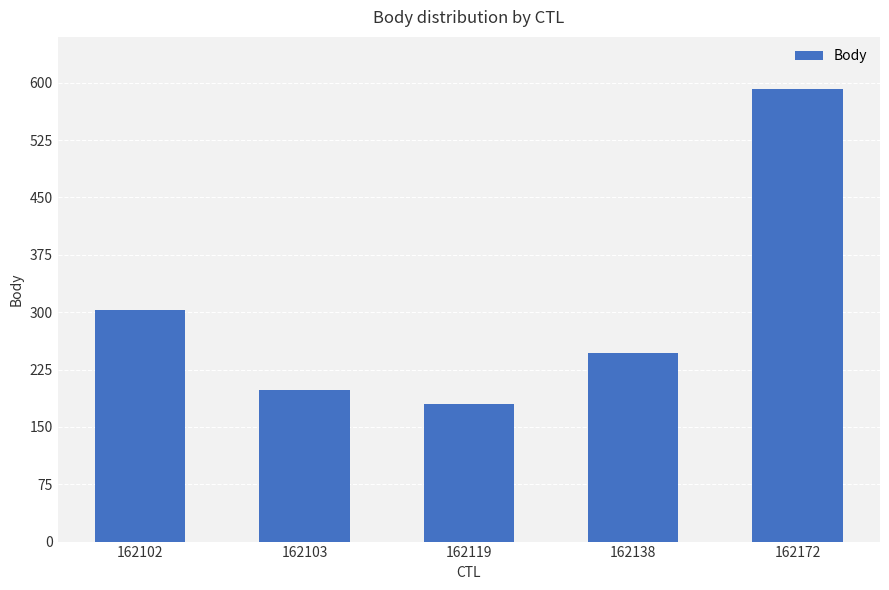

Reading left to right, list all the values displayed in this chart.

162102=303	162103=198	162119=180	162138=247	162172=592